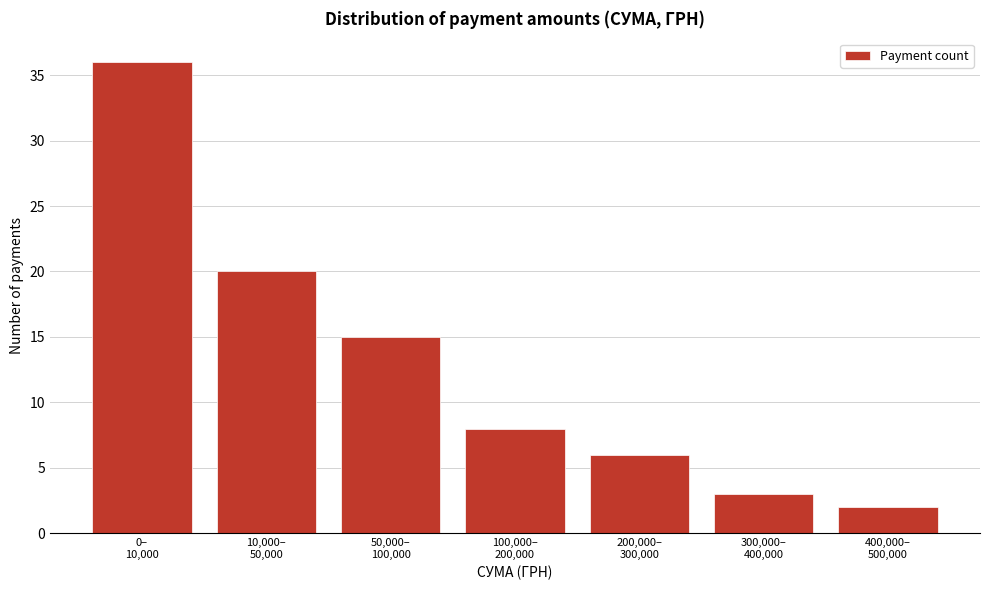

Reading left to right, transcribe all the data shown in this chart.

36	20	15	8	6	3	2